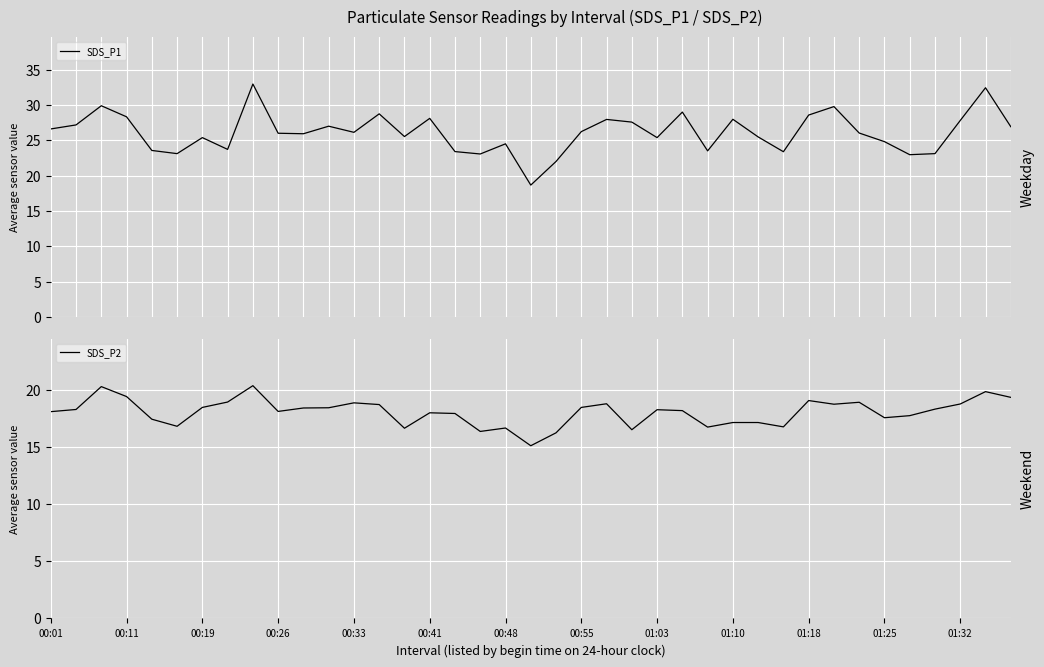

Is it true that SDS_P2 equals 24.4 at 00:26?

False